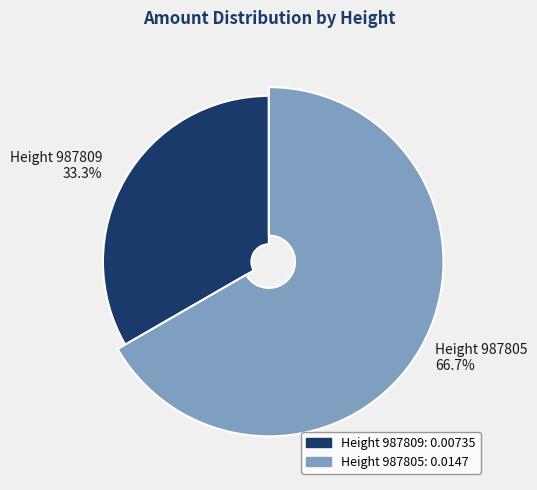

True or false: 987809 accounts for 33% of the total.

True